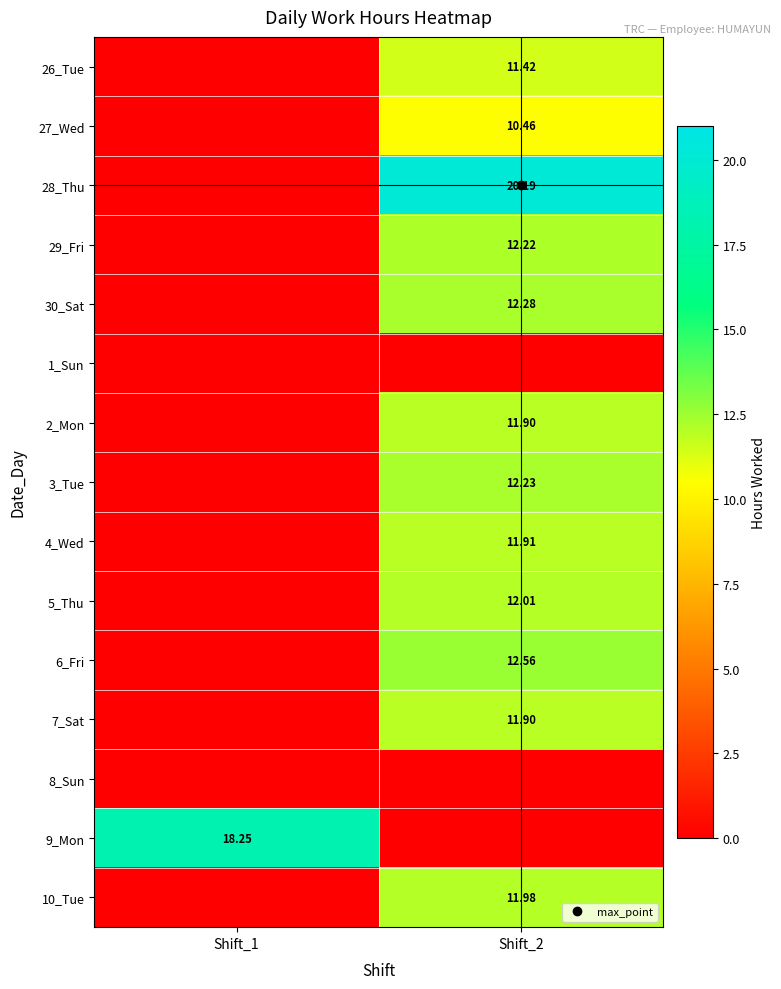

At which label does 3_Tue reach its minimum?

Shift_1